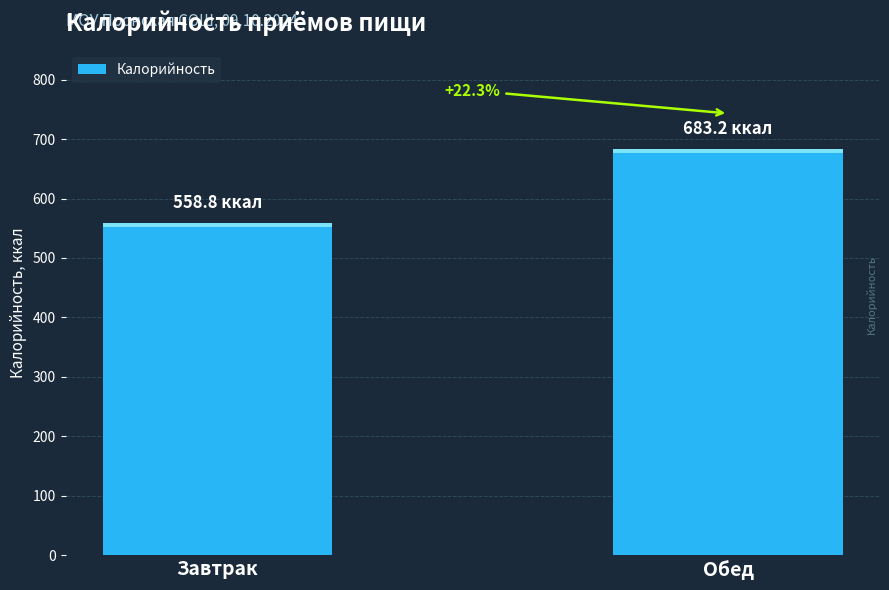

What is the label of the 1st bar from the left?

Завтрак